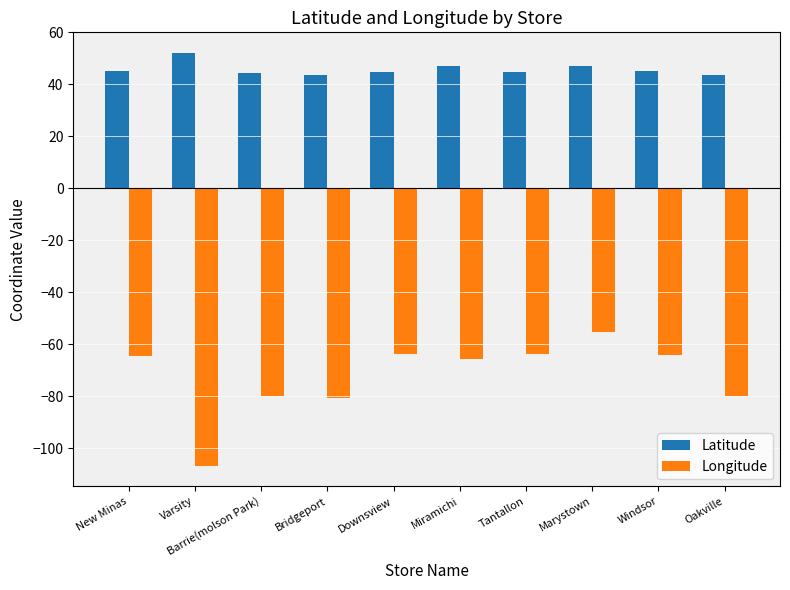

The value of Longitude at Miramichi is -65.5. True or false?

True